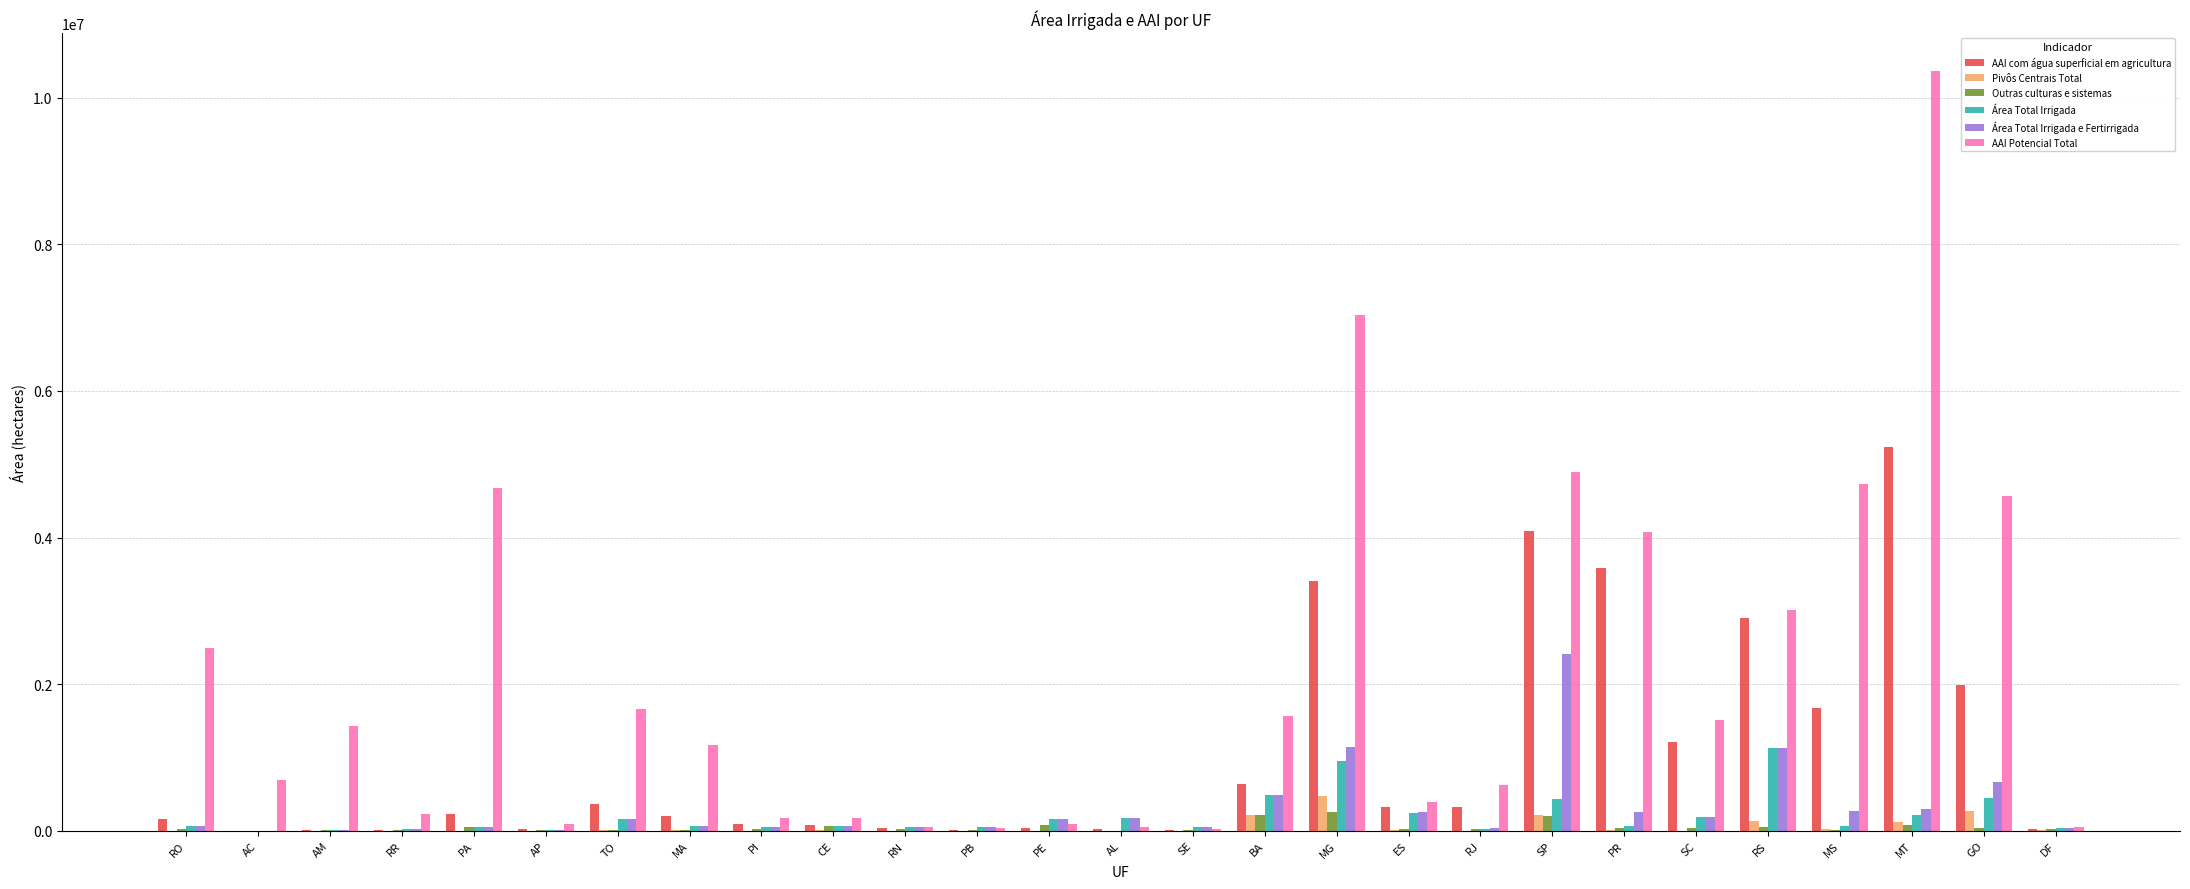

Which series has the largest range (max minus min)?

AAI Potencial Total